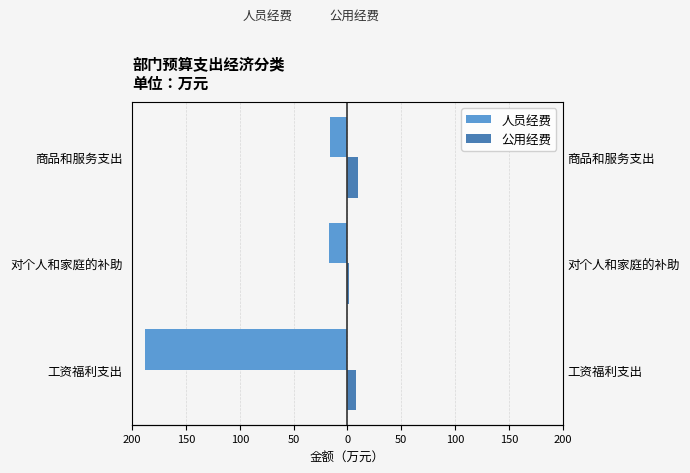

Reading right to left, what are all the values shown in this chart?

人员经费: -16.6	-17.3	-188.0
公用经费: 10.2	1.2	7.8